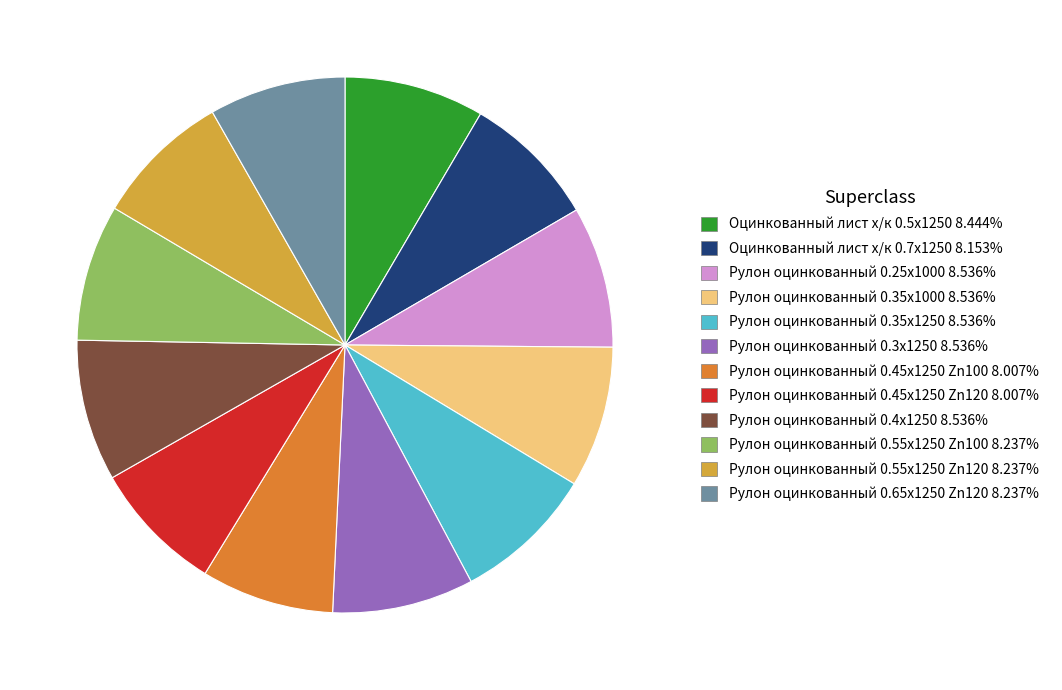

Is the sum of Оцинкованный лист х/к 0.7х1250 and Рулон оцинкованный 0.65x1250 Zn120 greater than half?

No